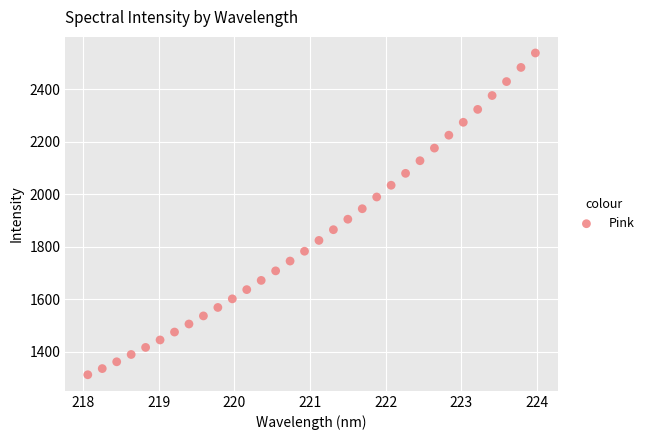

What is the range of Y values (max minus min)?

1225.5